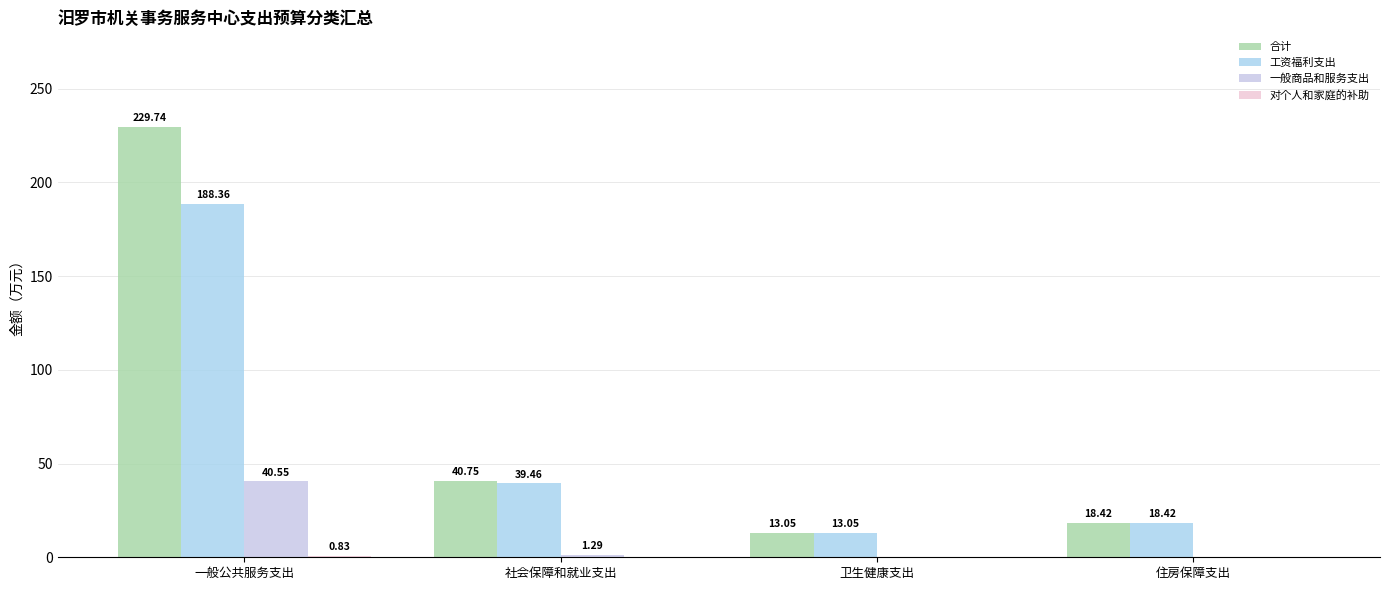

What position from the left is 住房保障支出?

4